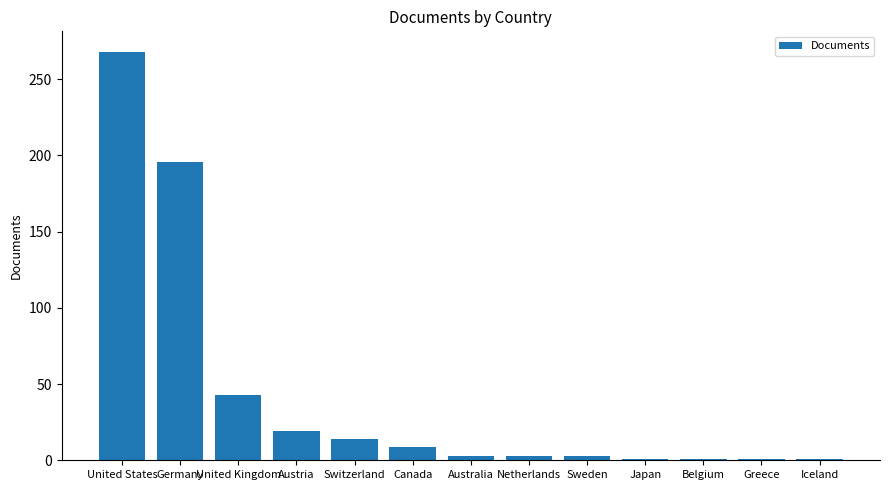

How many data points does each series have?

13